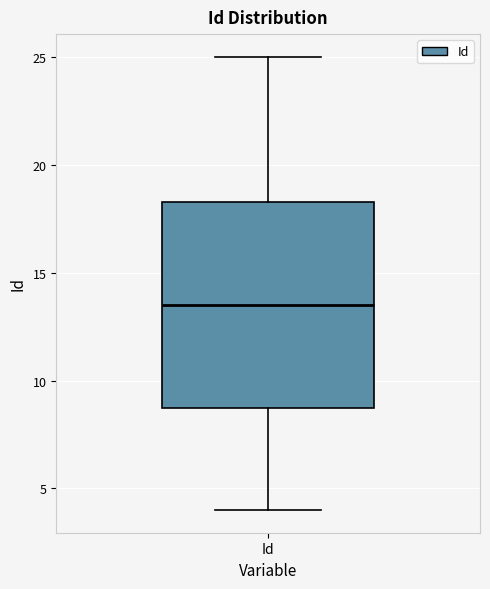

Transcribe this box plot: give where the median line is, the range the box spans, and where the two whiskers end, as read against the y-axis. The values are not printed on the chart, so give them approximately, as read against the axis.

median 13.5, box 9.0 to 18.5, whiskers 4.0 to 25.0